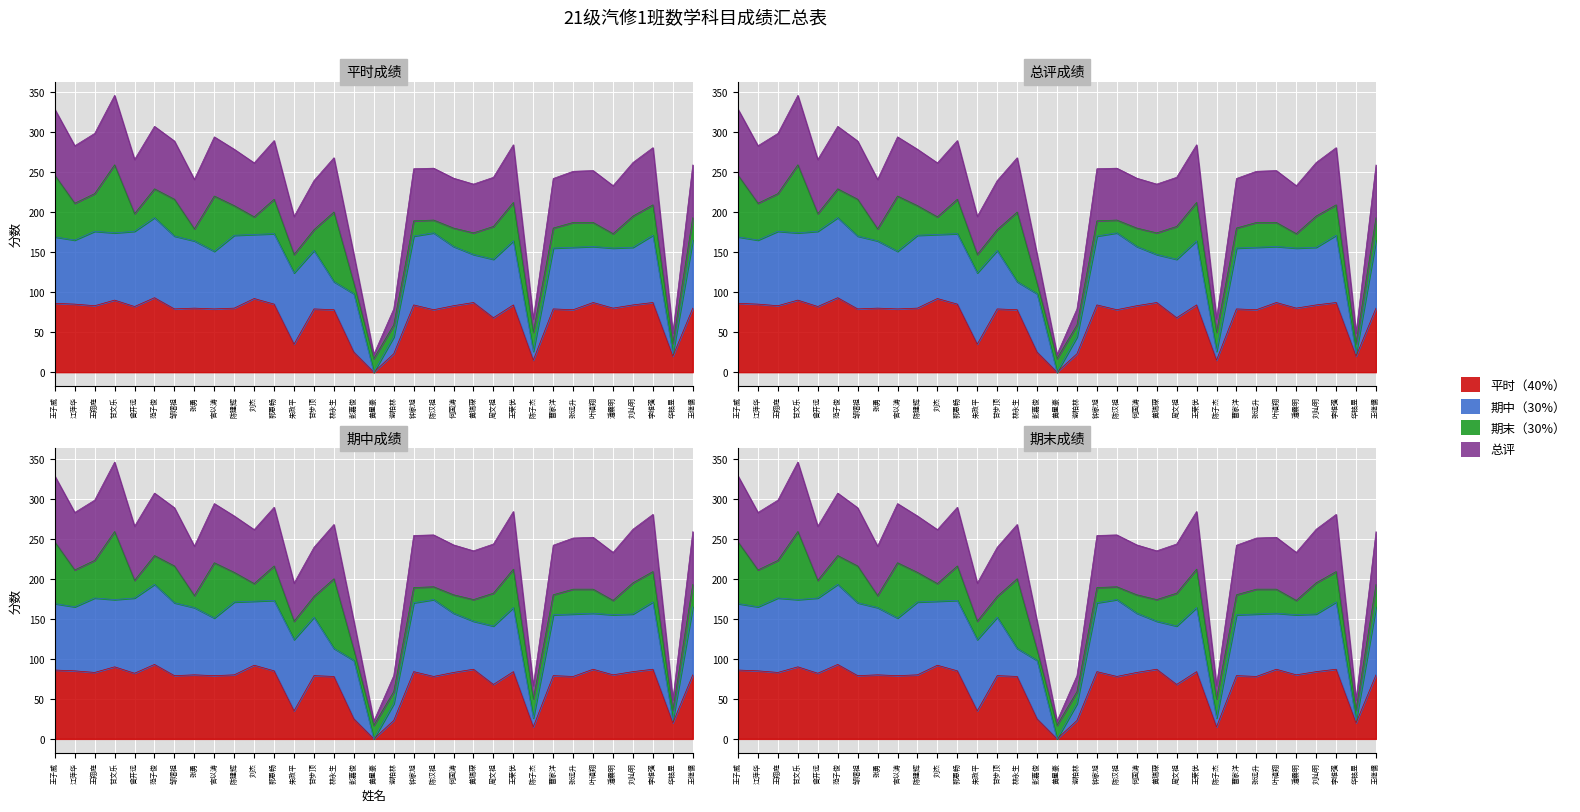

At which category is the sum across all series the highest?

甘文乐